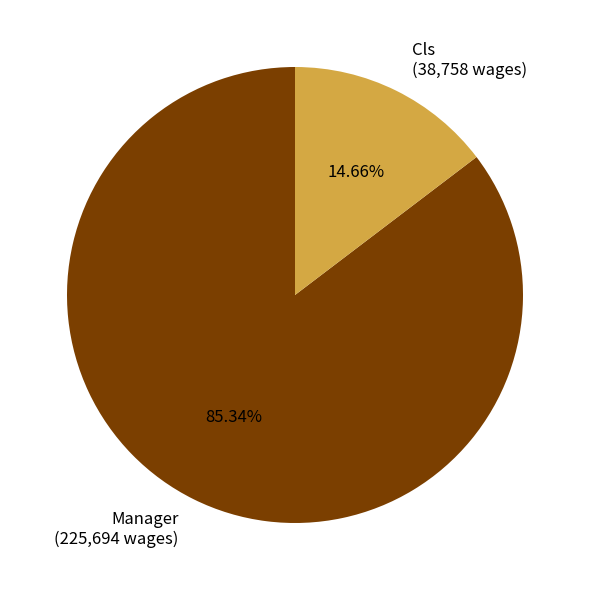

Count the number of slices in the pie.

2